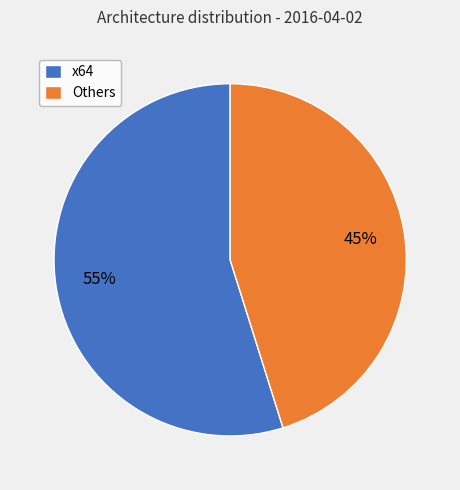

How many slices are in this pie chart?

2